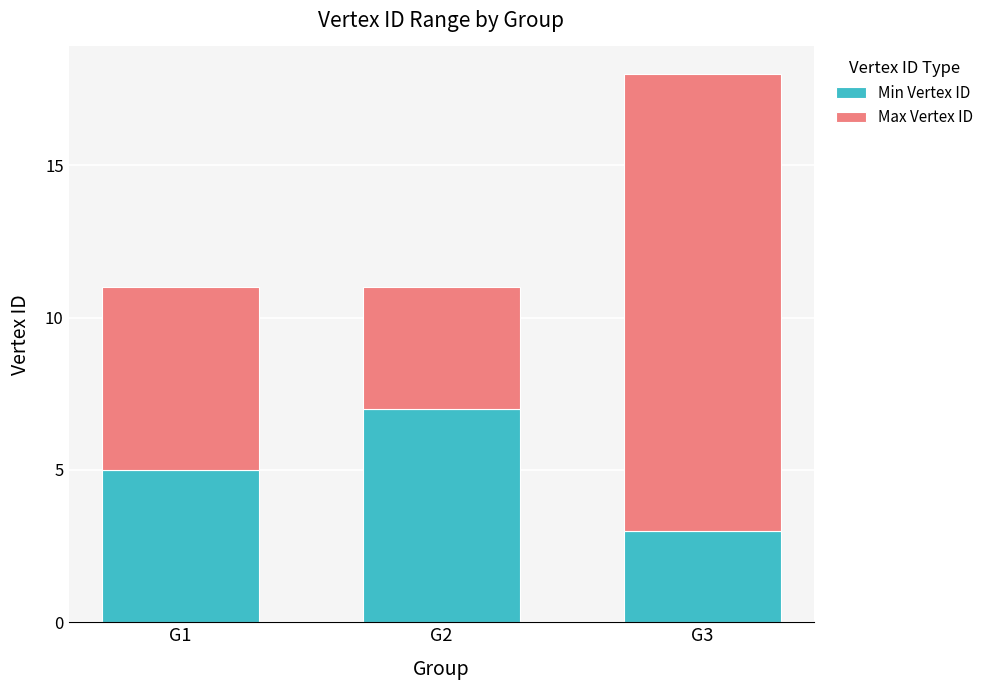

What is the minimum value for Min Vertex ID?

3